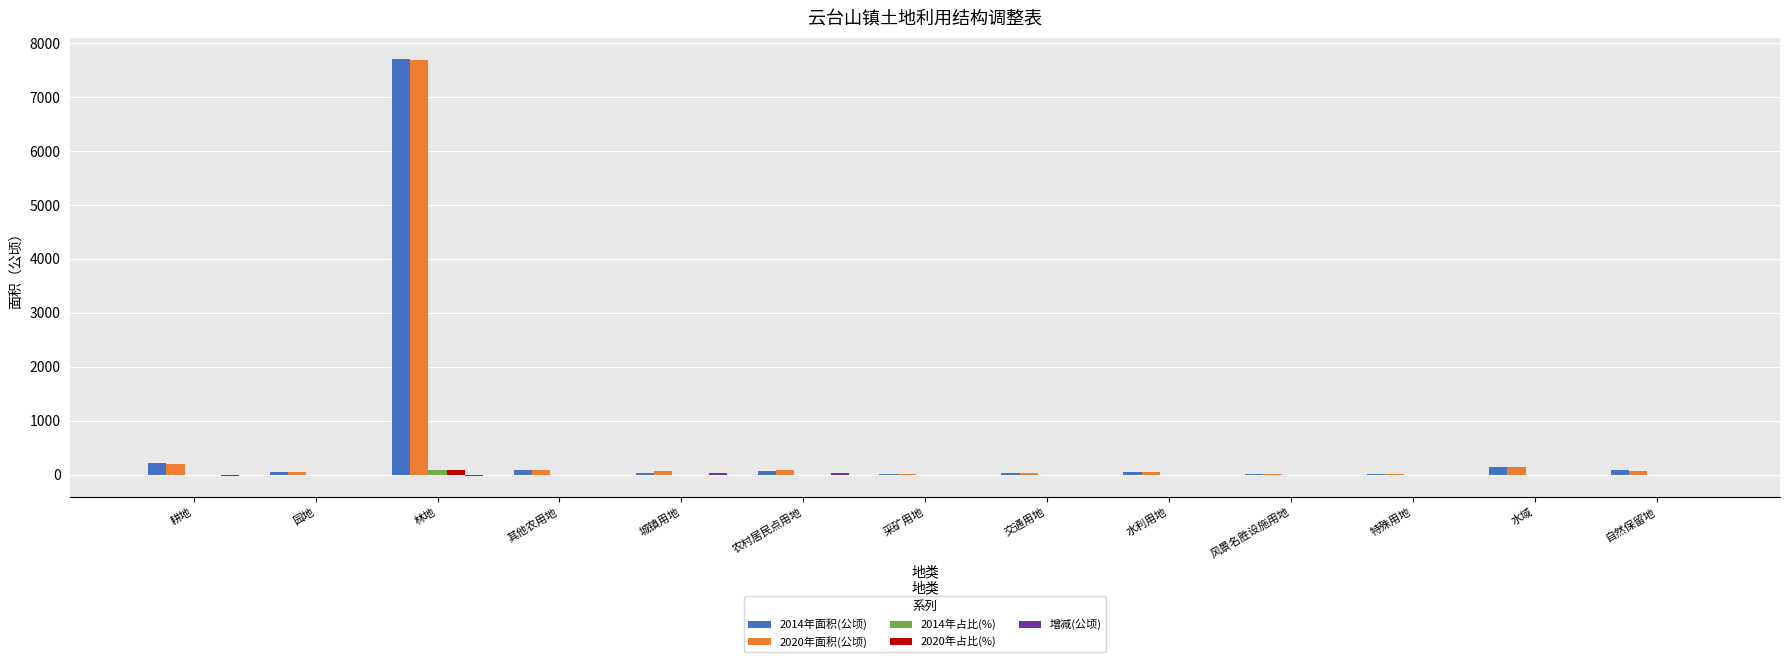

Which category has the highest value across all series?

林地